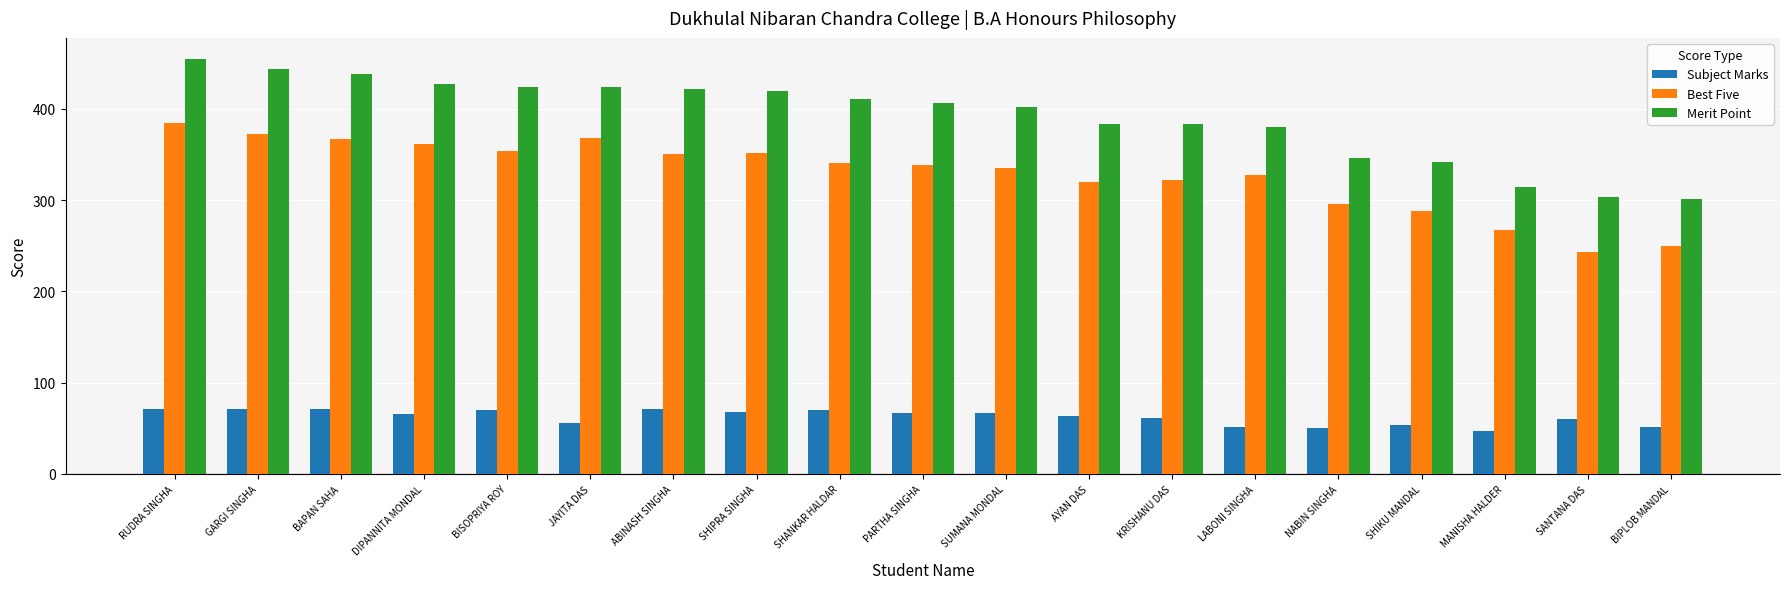

Is the value of Best Five at AYAN DAS greater than the value of Merit Point at PARTHA SINGHA?

No